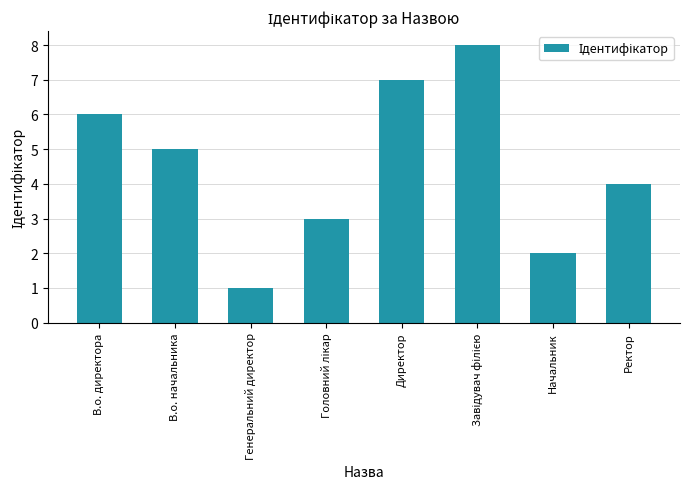

What is the label of the 2nd bar from the left?

В.о. начальника